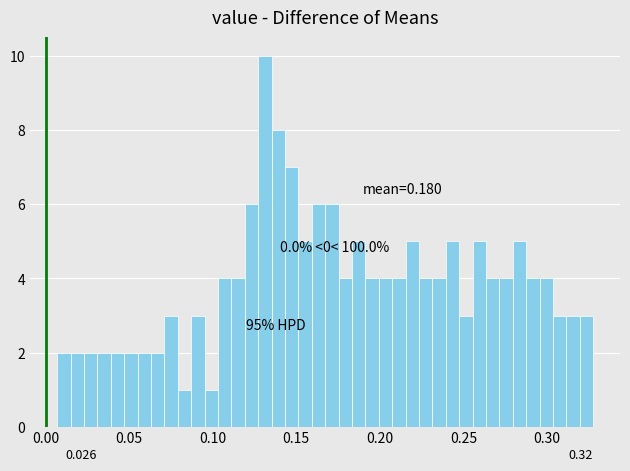

Around what value on the x-axis is the tallest bar? Give the approximate position of its centre, as read against the axis.

0.130